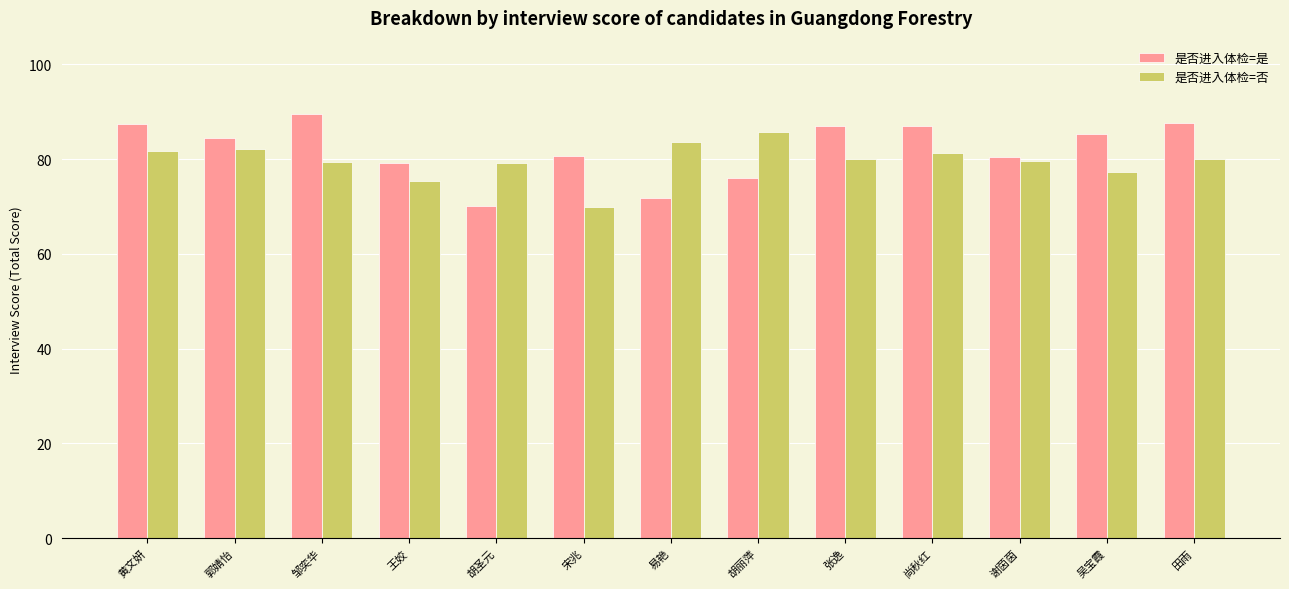

What is the difference between the maximum and minimum values in the 是否进入体检=否 series?

15.7